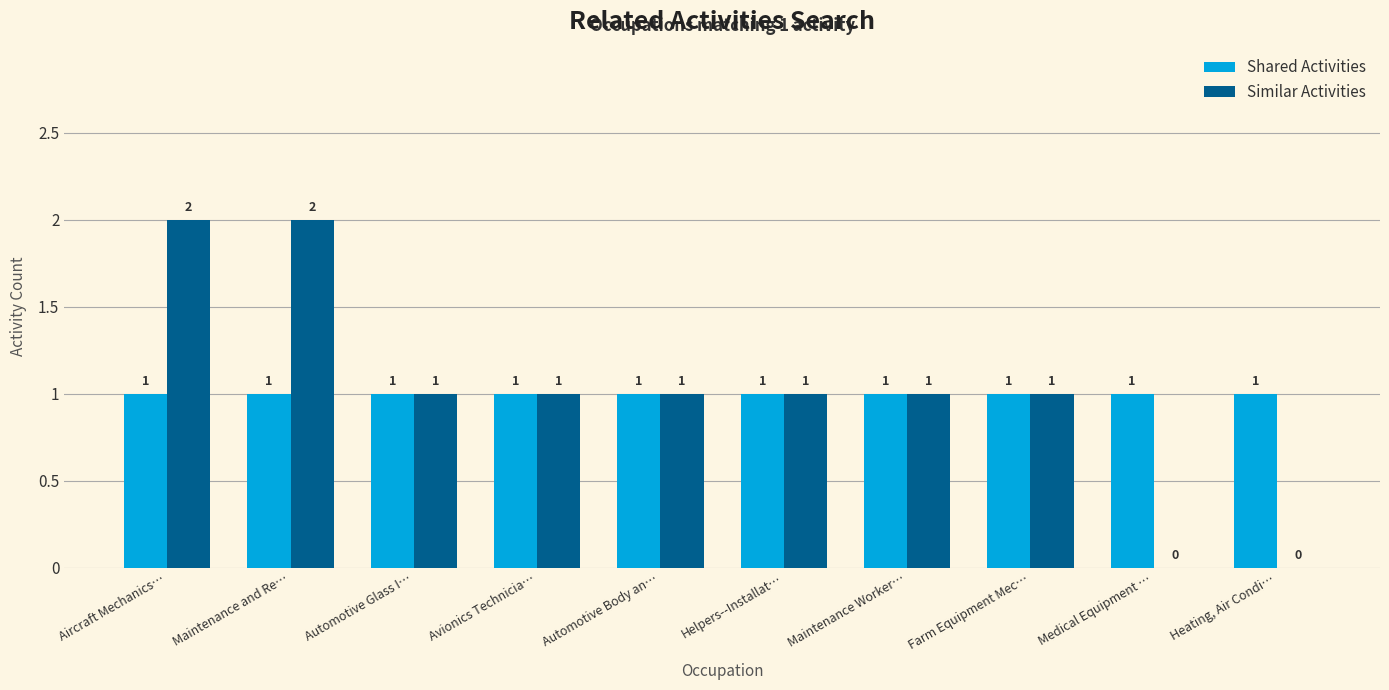

How many Similar Activities values are between 1 and 2?

8